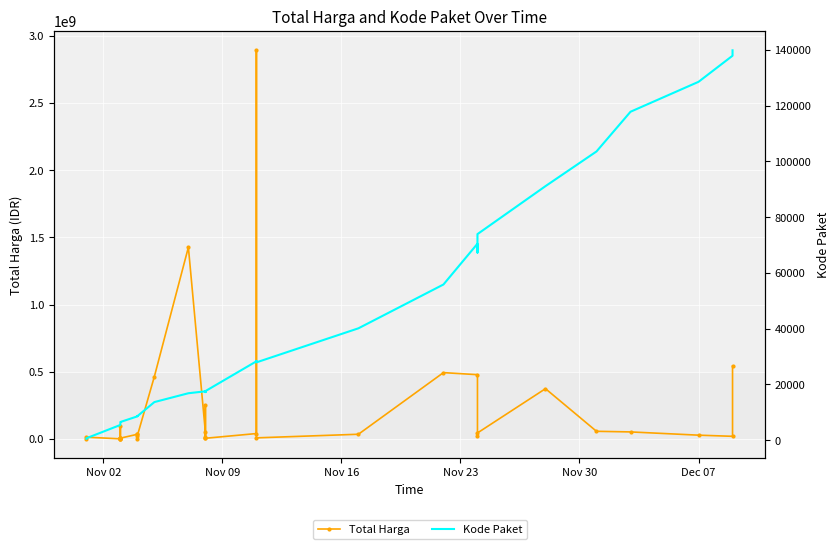

What are all the series names shown in the legend?

Total Harga, Kode Paket